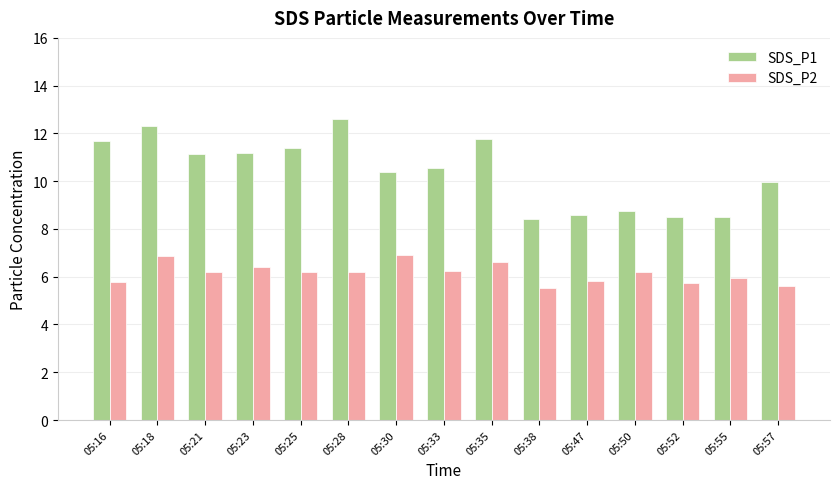

What is the smallest value displayed?

5.5